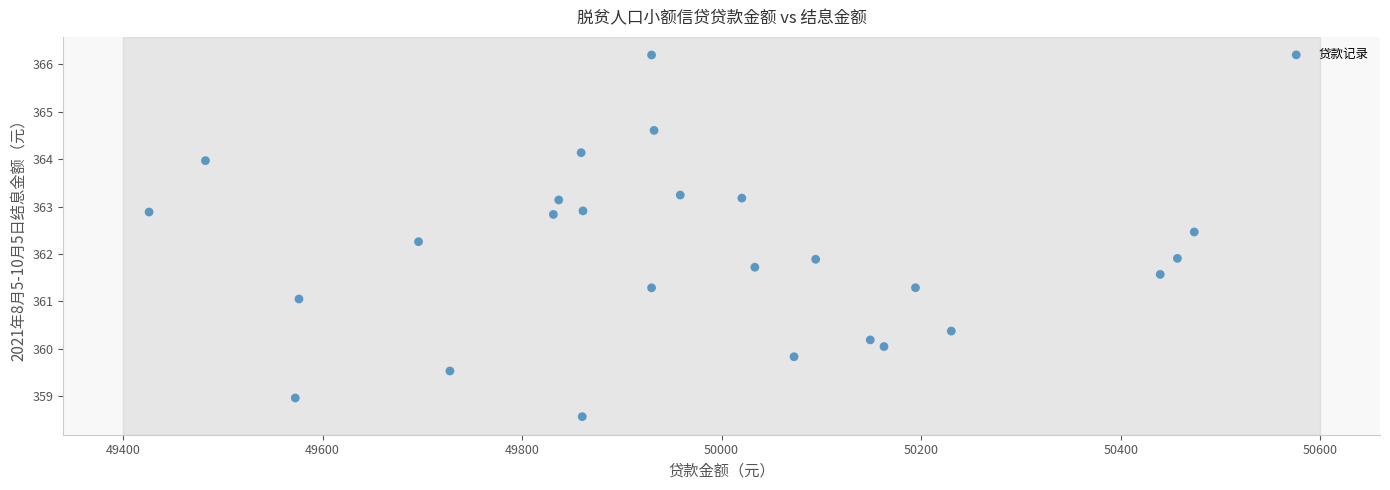

What is the range of Y values (max minus min)?

7.6